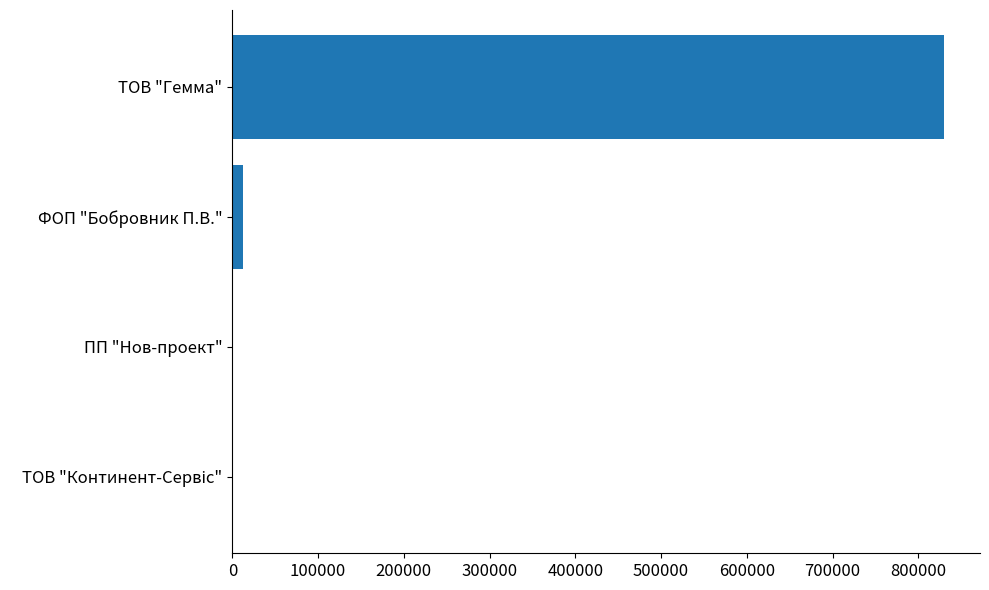

Between ТОВ "Гемма" and ФОП "Бобровник П.В.", which is larger?

ТОВ "Гемма"